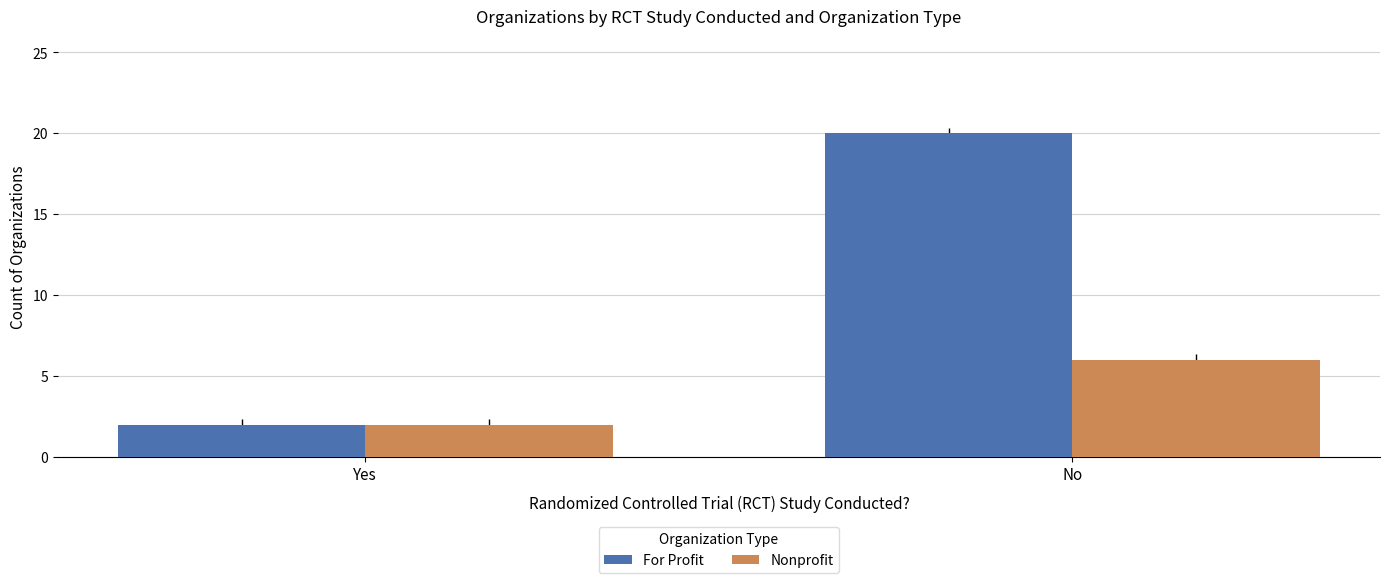

What is the average value of the Nonprofit series?

4